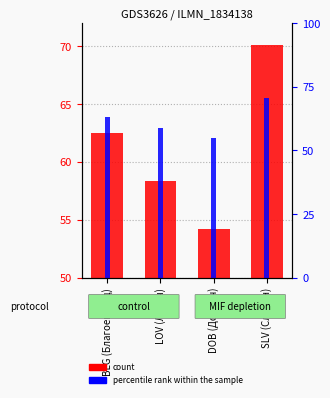

How many groups of bars are there?

4